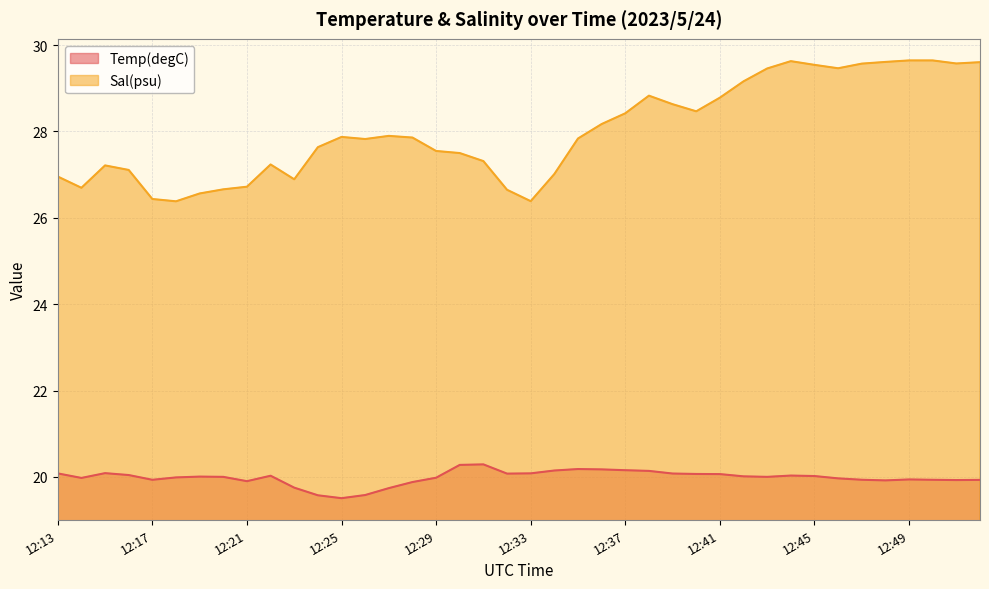

What is the difference between the Temp(degC) values at 12:20 and 12:24?

0.4